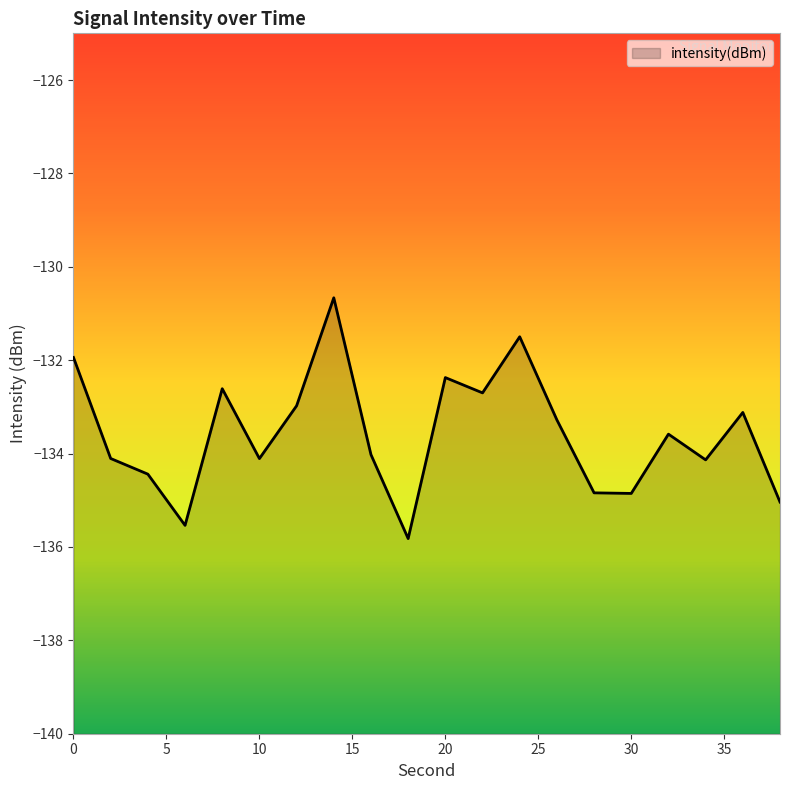

Where is the data nearest to the value -133?

12